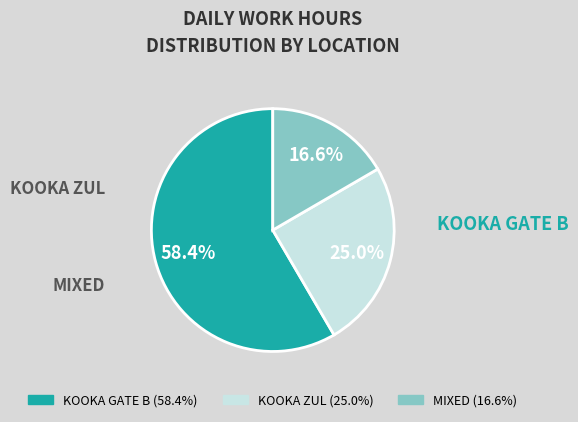

Is there a majority slice in this chart?

Yes